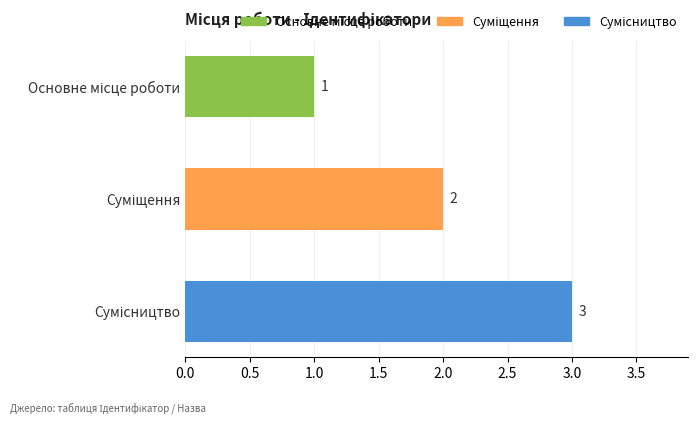

What is the smallest value displayed?

1